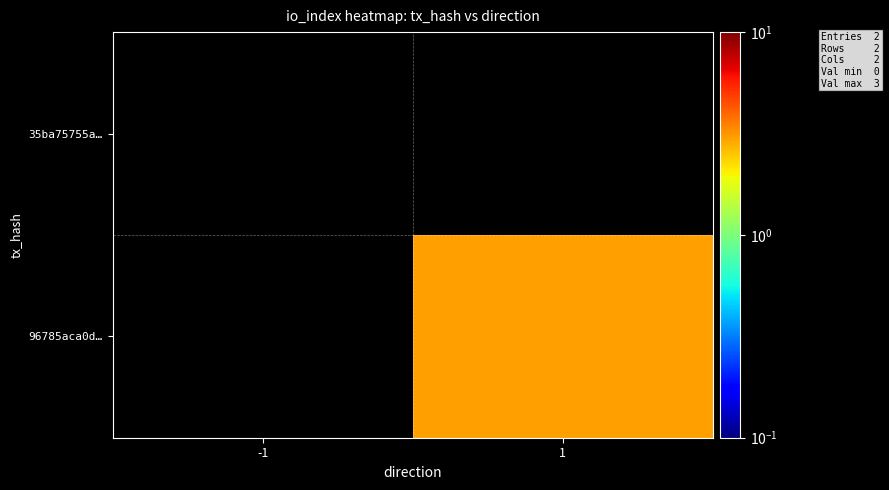

True or false: 96785aca0d… has a value of 4.2 at 1.

False